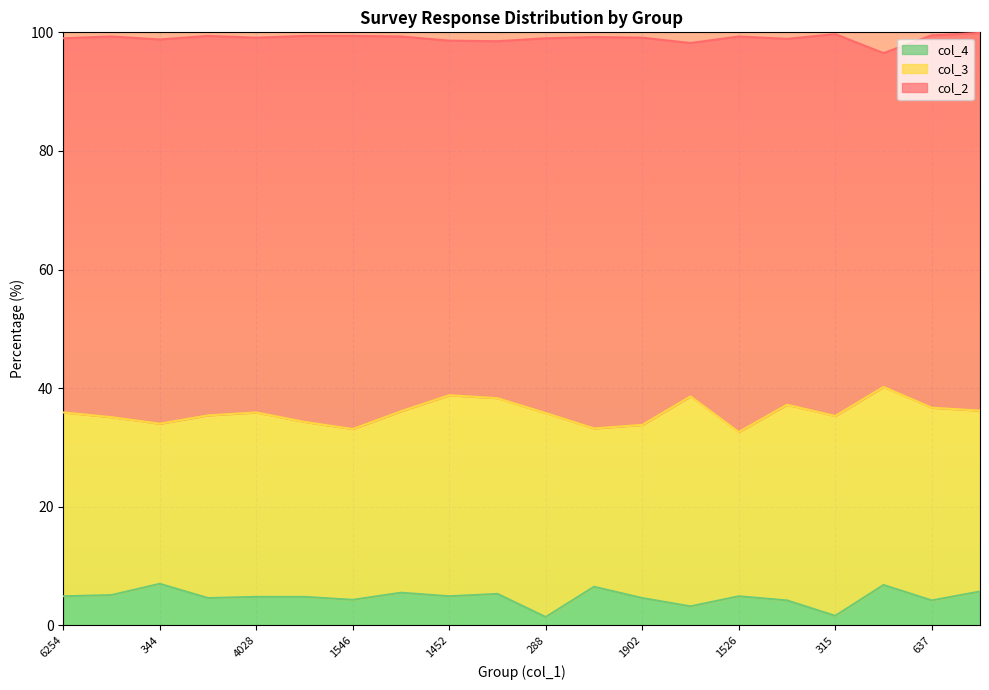

Reading right to left, what are all the values shown in this chart?

col_3: 30.5	32.5	33.4	33.7	33.0	27.7	35.4	29.2	26.7	34.4	33.0	33.9	30.6	28.8	29.5	31.1	30.8	27.0	30.0	31.0
col_2: 63.7	62.8	56.3	64.4	61.7	66.7	59.6	65.3	66.0	63.2	60.2	59.8	63.2	66.3	65.1	63.2	64.0	64.8	64.2	63.1
col_4: 5.7	4.2	6.8	1.6	4.2	4.9	3.2	4.6	6.5	1.4	5.3	4.9	5.5	4.3	4.8	4.8	4.6	7.0	5.1	4.9